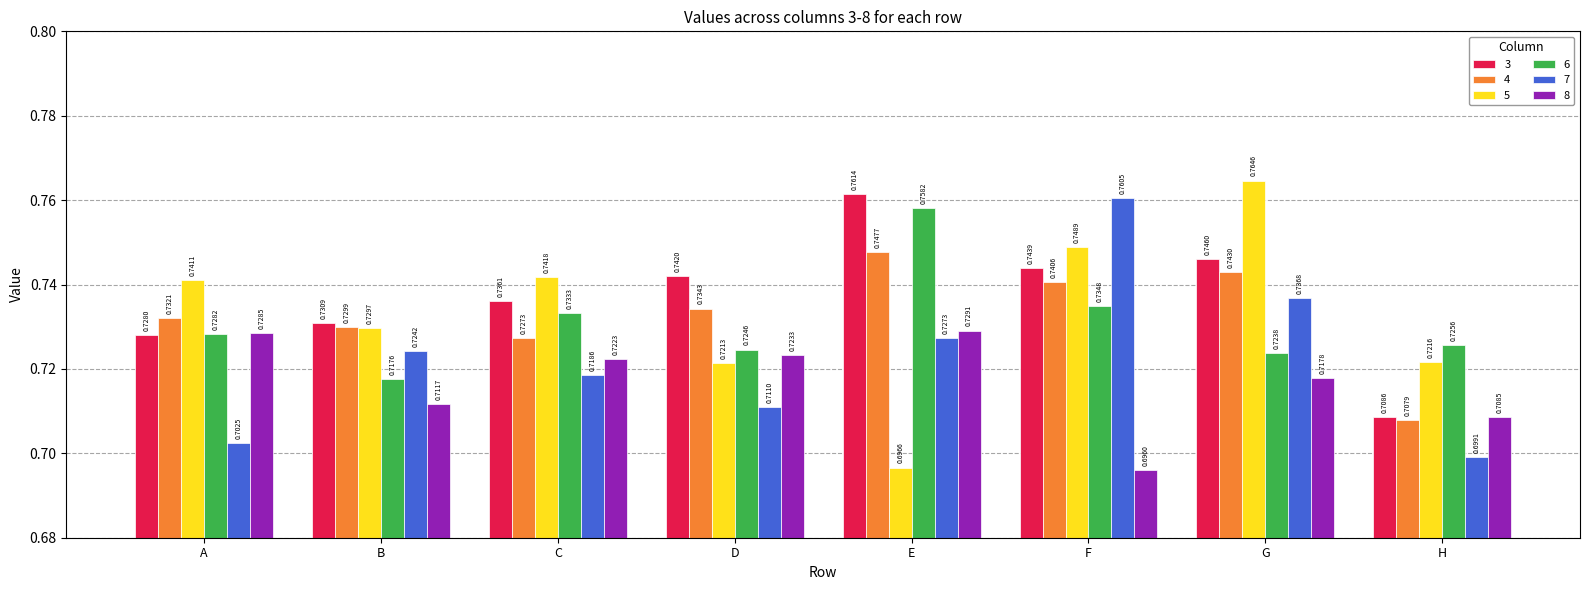

The 7 series shows 1.2 at F. True or false?

False